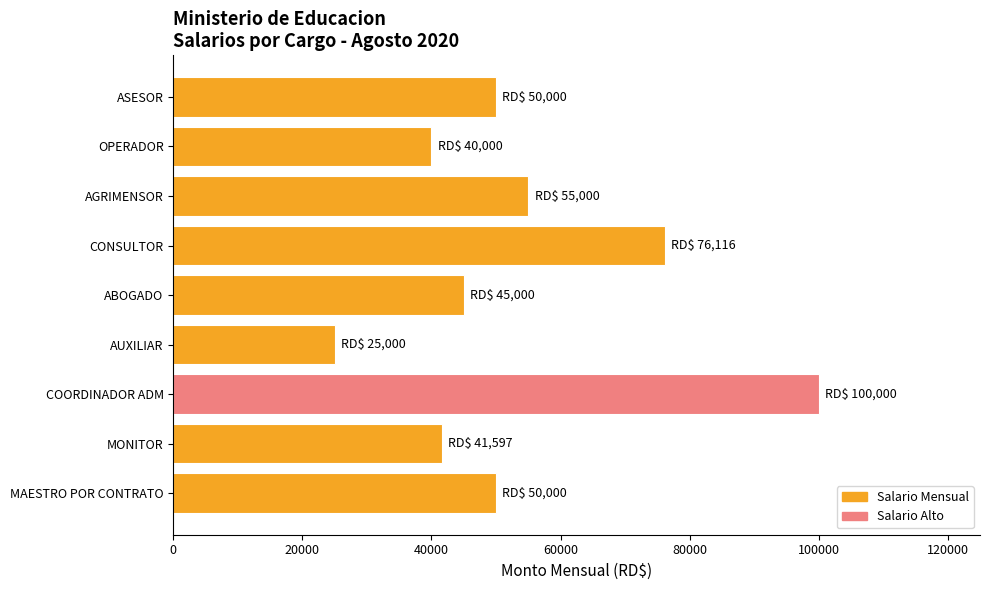

What is the sum of all values?

482713